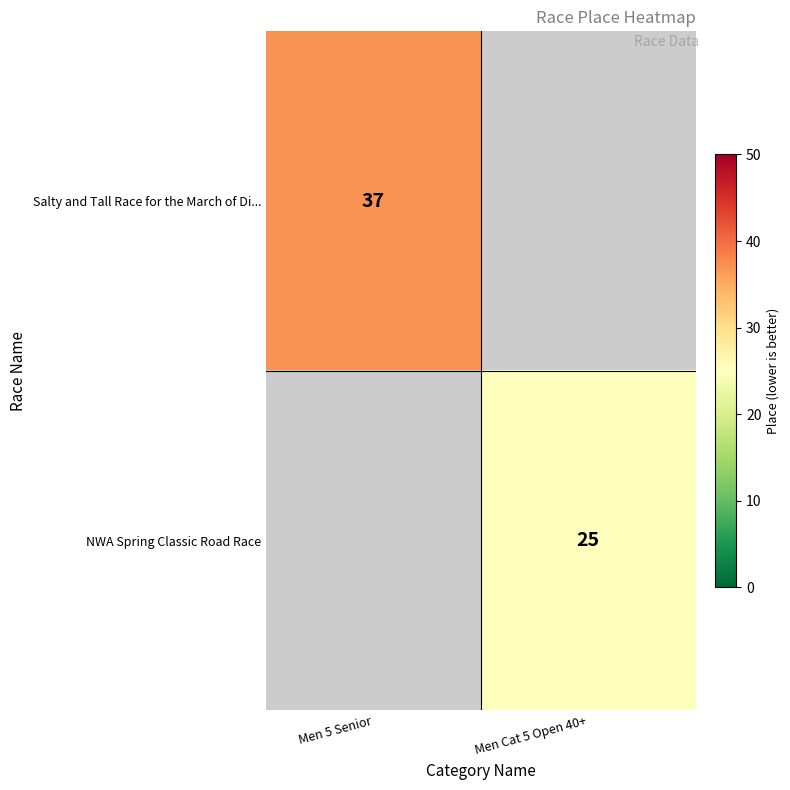

The value of Salty and Tall Race for the March of Di... at Men 5 Senior is 52. True or false?

False